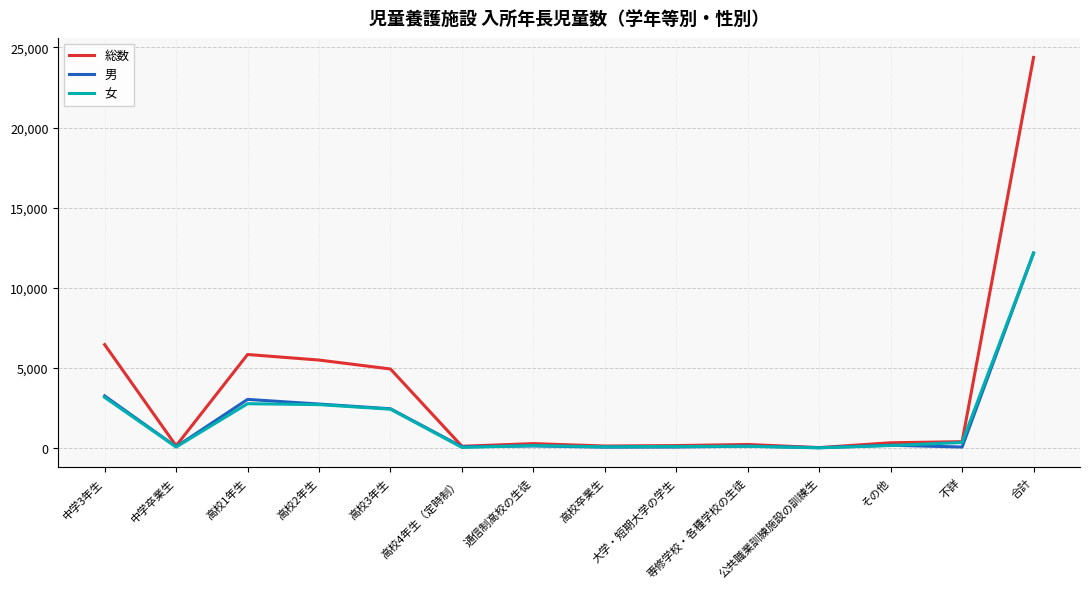

Which category has the highest value across all series?

合計